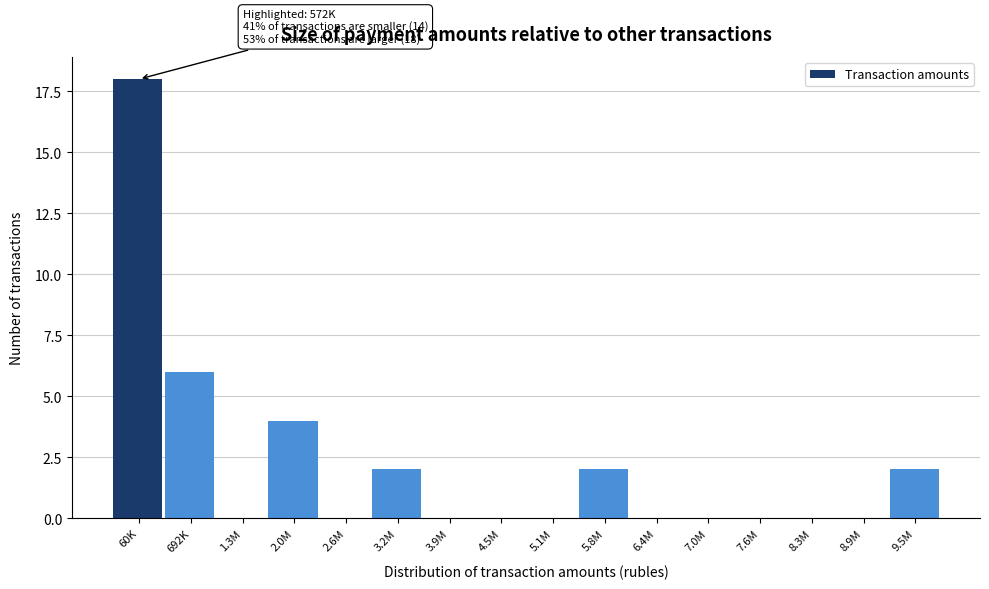

Where is the data nearest to the value 9?

692K